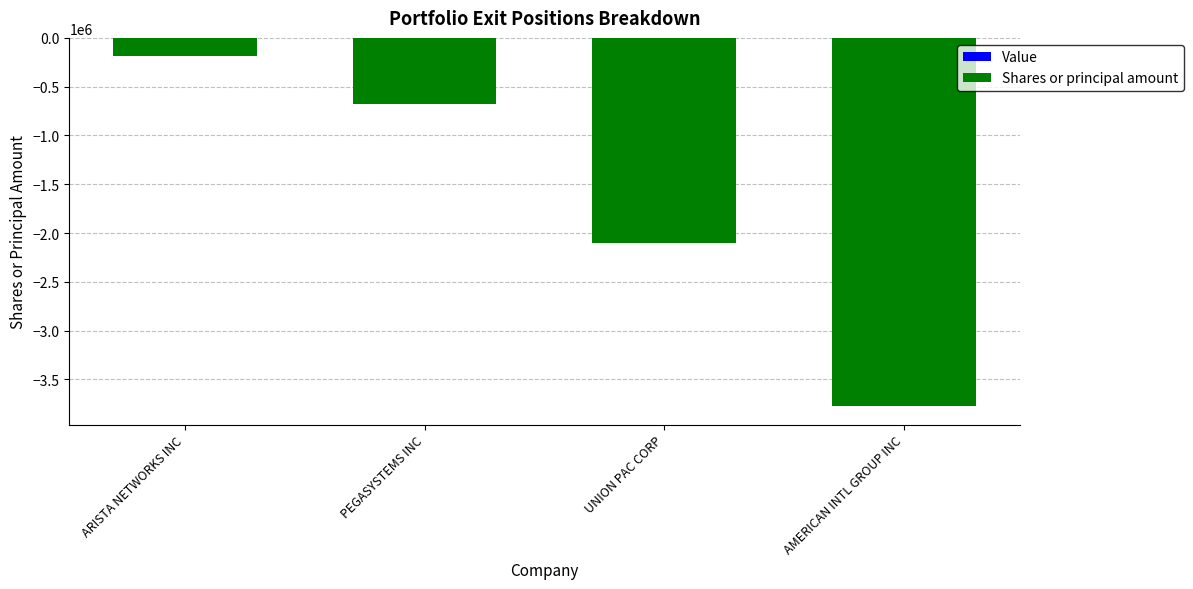

What is the change in value from ARISTA NETWORKS INC to AMERICAN INTL GROUP INC?

-3588404